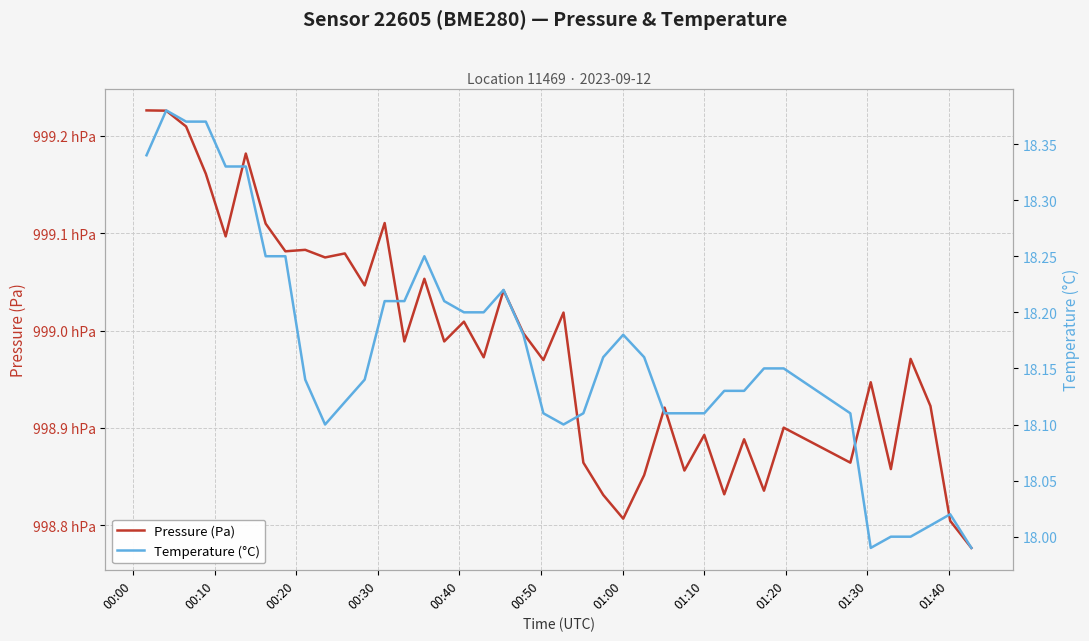

What is the maximum value shown in the chart?

99922.6